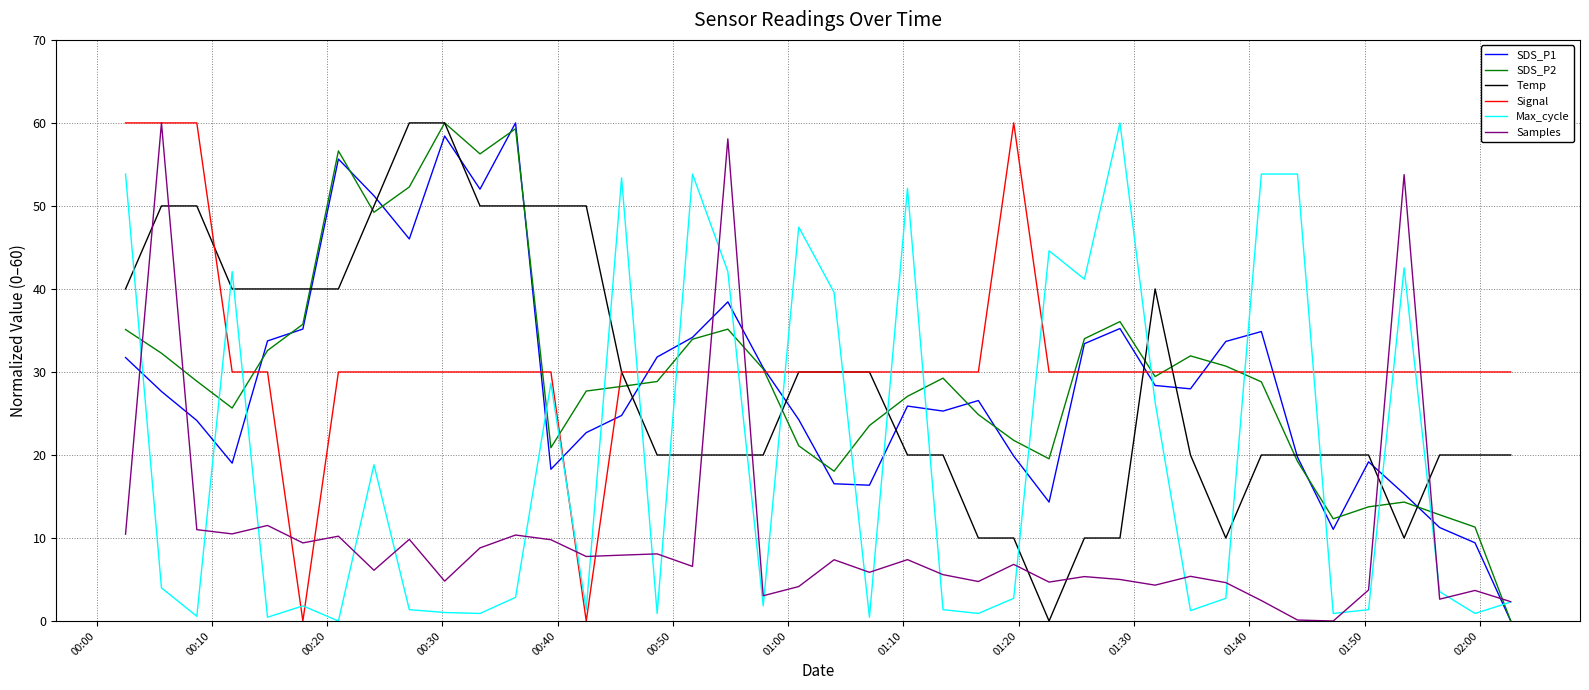

What is the greatest value displayed?

60.0